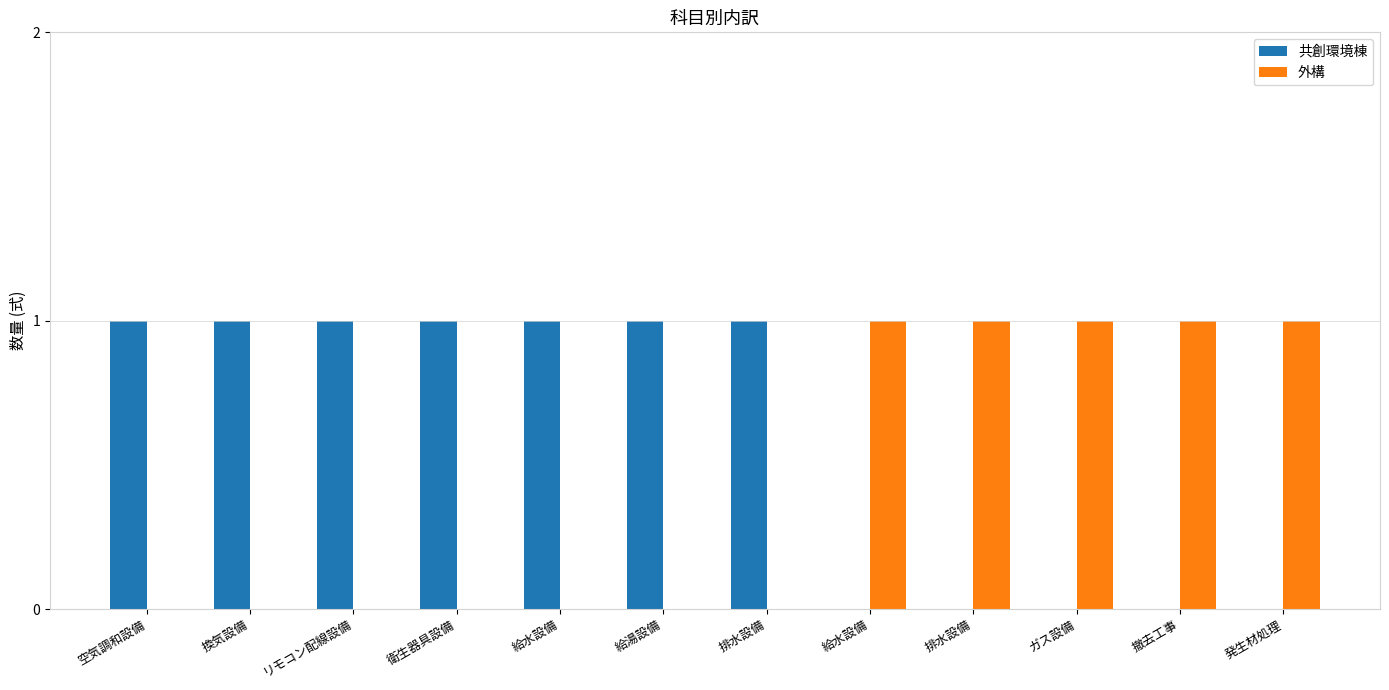

Reading right to left, list all the values displayed in this chart.

共創環境棟: 0	0	0	0	0	1	1	1	1	1	1	1
外構: 1	1	1	1	1	0	0	0	0	0	0	0